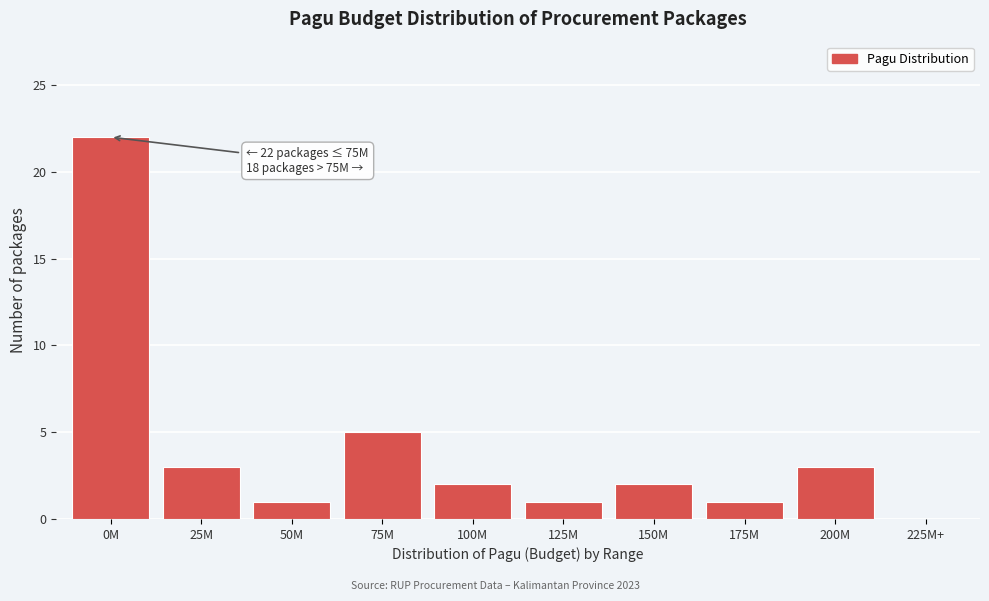

Reading left to right, transcribe all the data shown in this chart.

0M=22	25M=3	50M=1	75M=5	100M=2	125M=1	150M=2	175M=1	200M=3	225M+=0